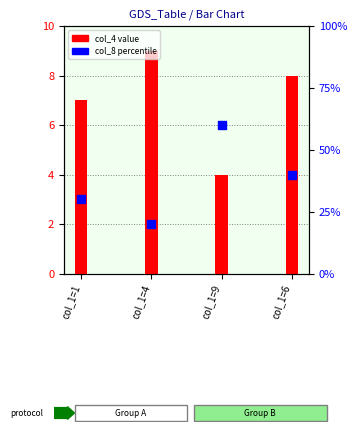

Is the value of col_8 at col_1=4 greater than the value of col_4 at col_1=9?

Yes